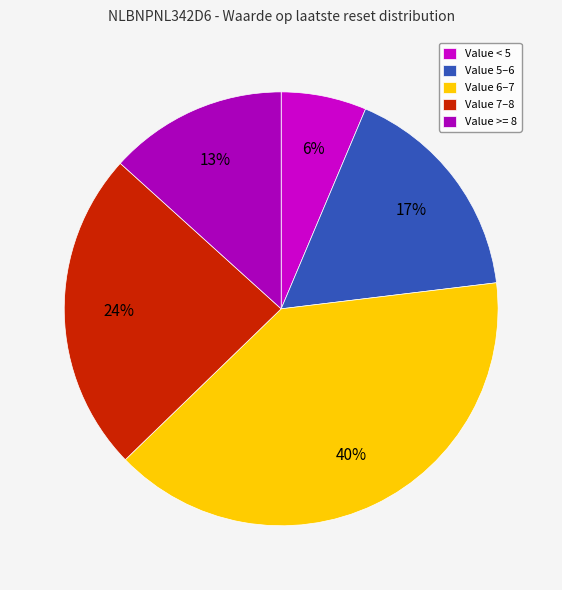

Rank the categories by value from lowest to highest.

Value < 5, Value >= 8, Value 5–6, Value 7–8, Value 6–7